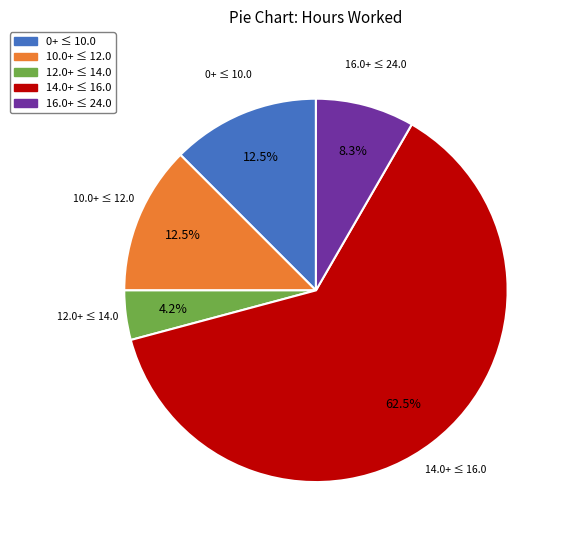

Which has a higher value, 16.0+ ≤ 24.0 or 10.0+ ≤ 12.0?

10.0+ ≤ 12.0